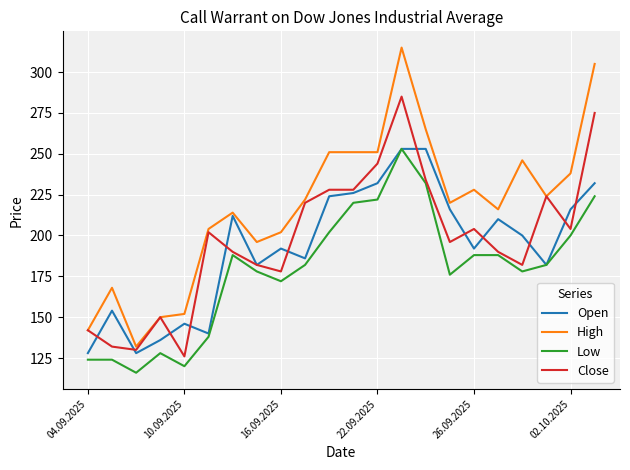

What is the smallest value displayed?

116